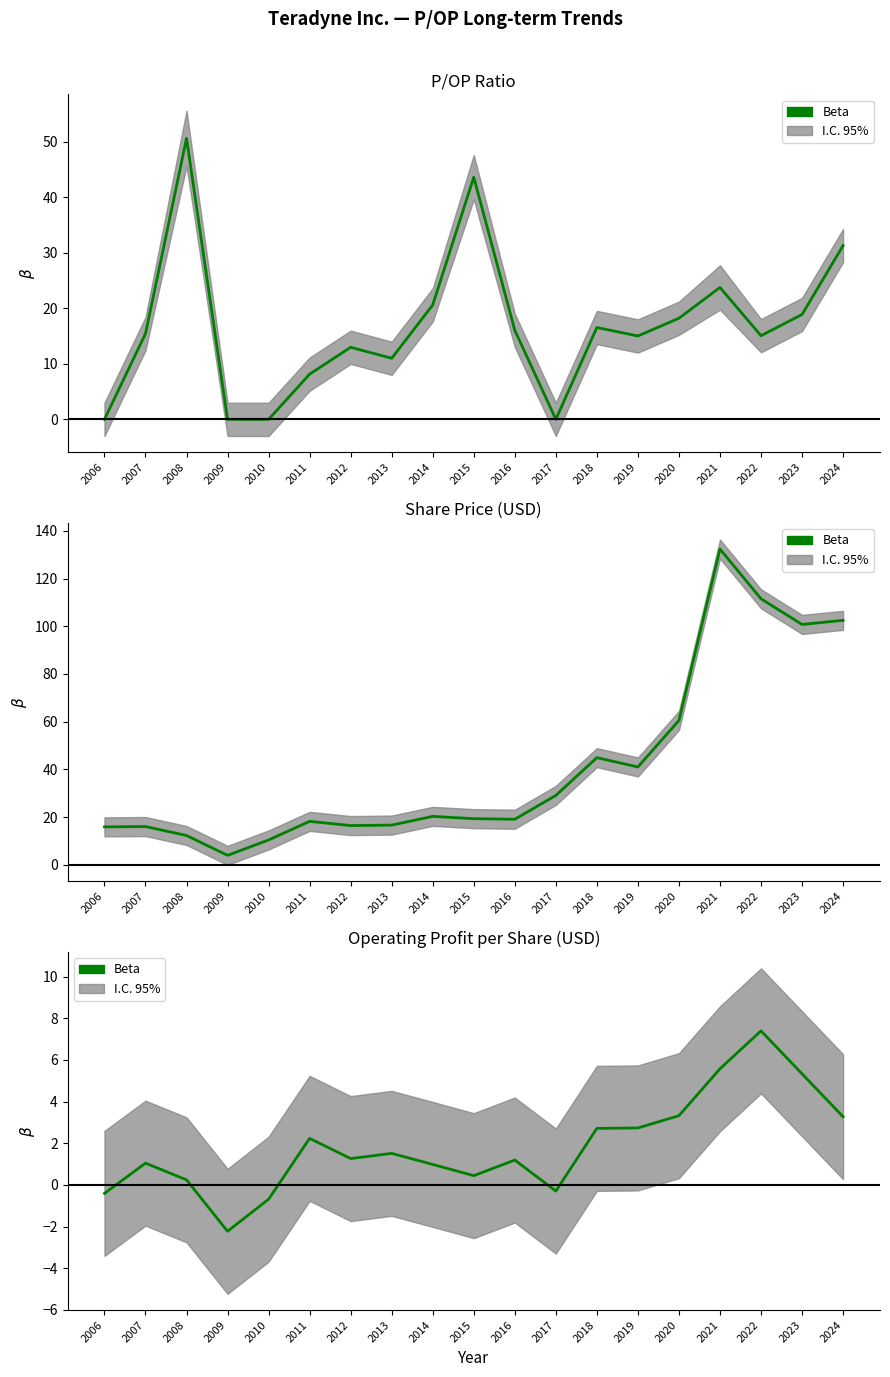

True or false: there are more than 1 points higher than both neighbors.

True